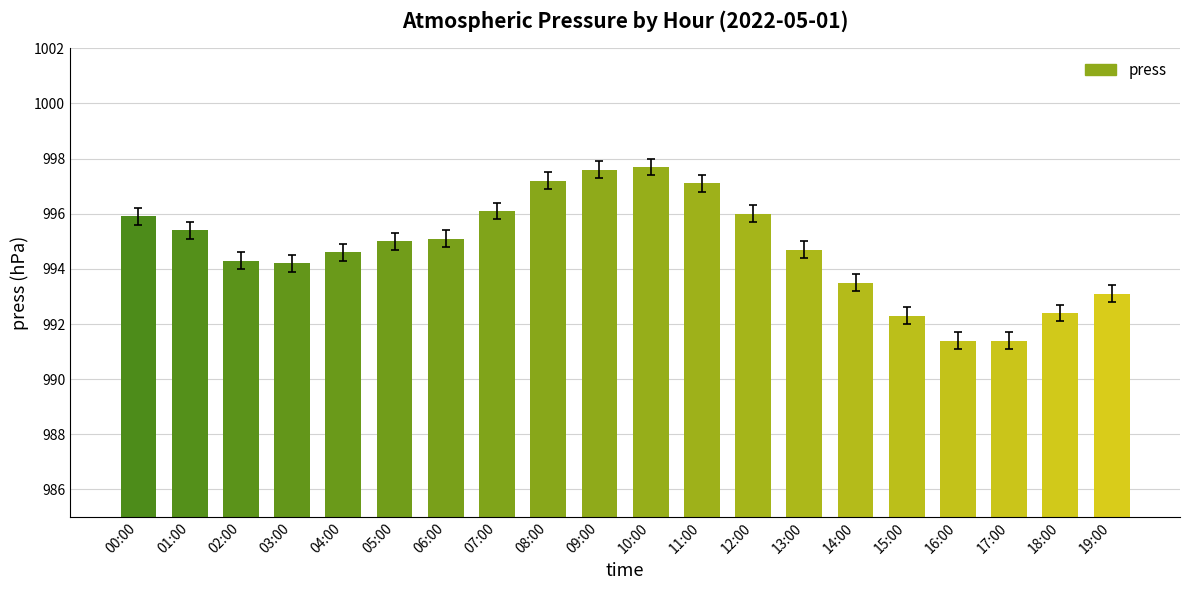

What is the average value?

994.8